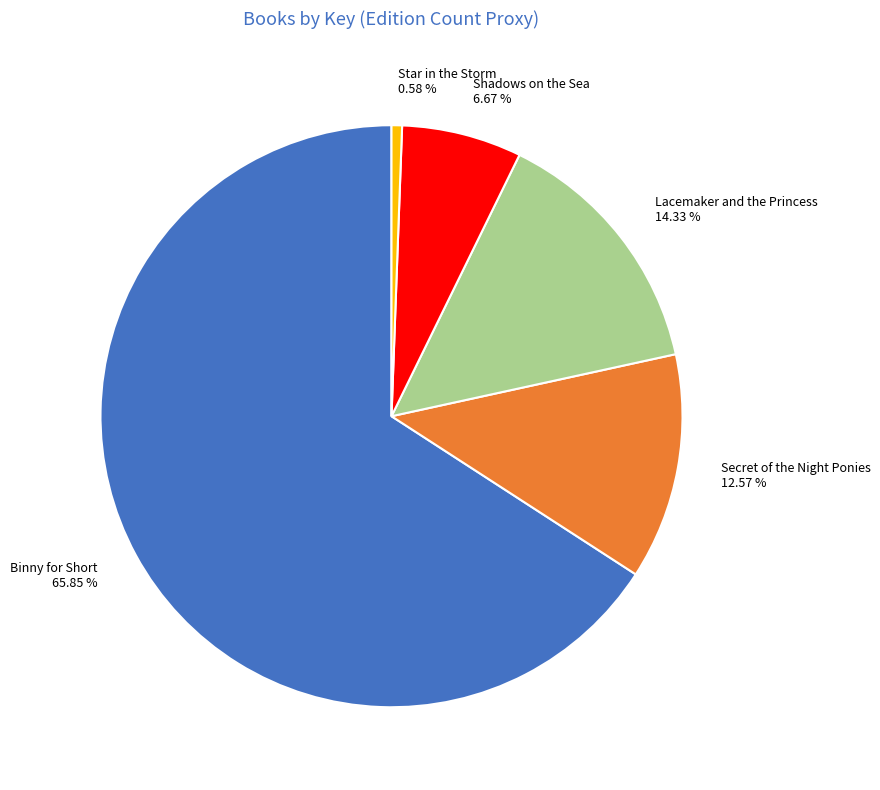

To the nearest percent, what is the difference between the largest and smallest slice percentages?

65%